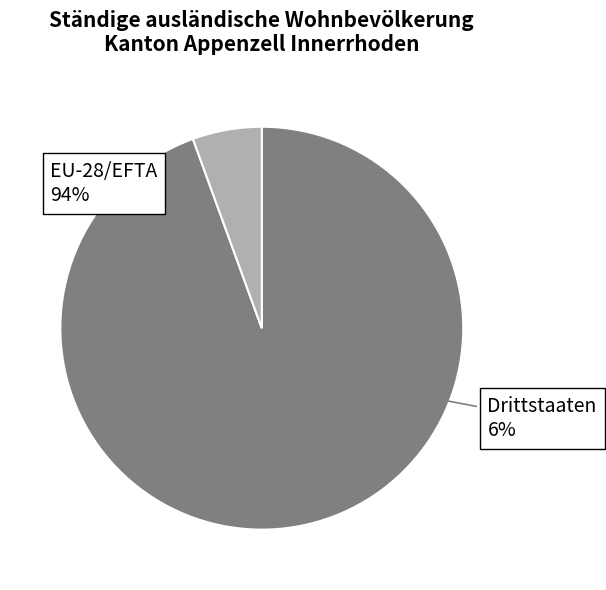

Does Drittstaaten account for over 50% of the chart?

No